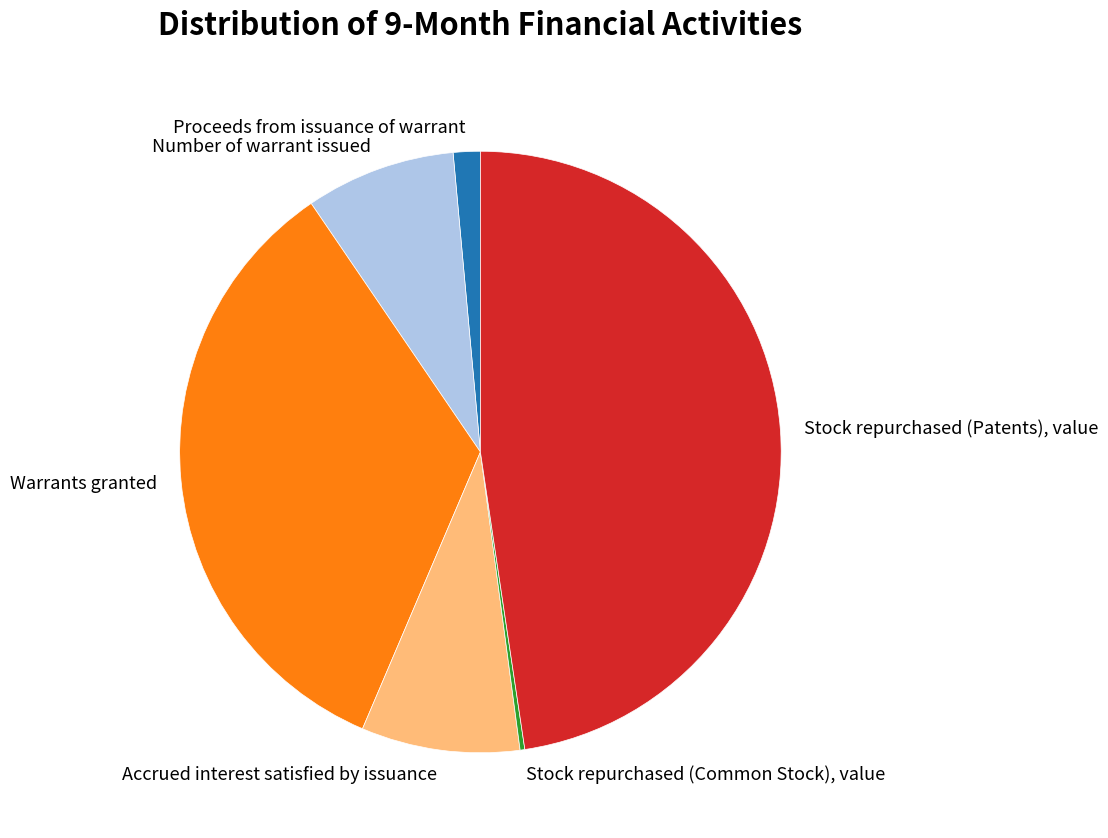

Which category has the biggest portion of the pie?

Stock repurchased (Patents), value